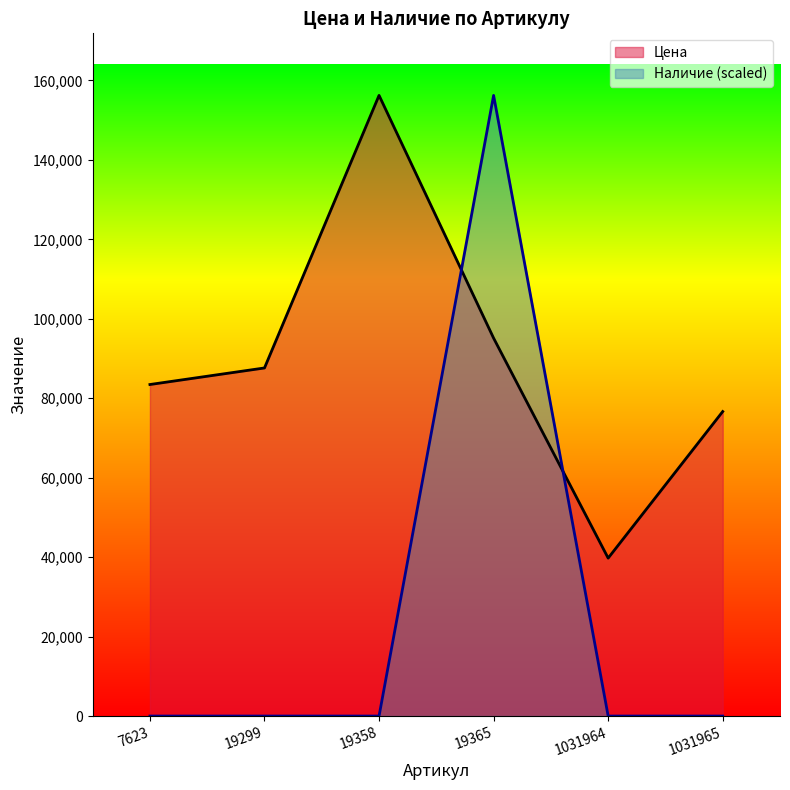

What is the total value across all series at 19299?

87626